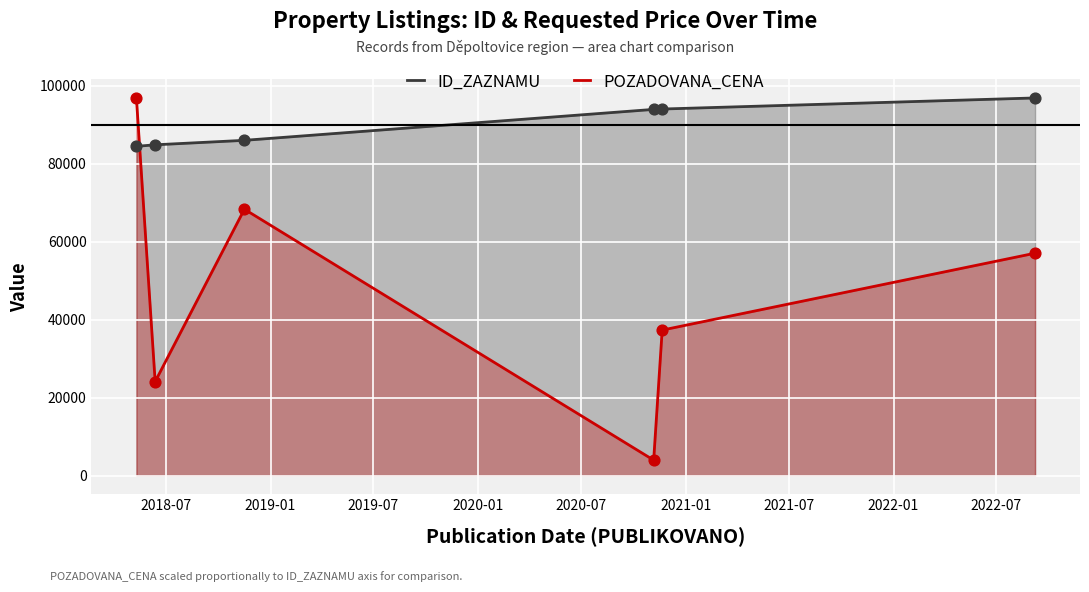

Which series has the largest total across all categories?

ID_ZAZNAMU